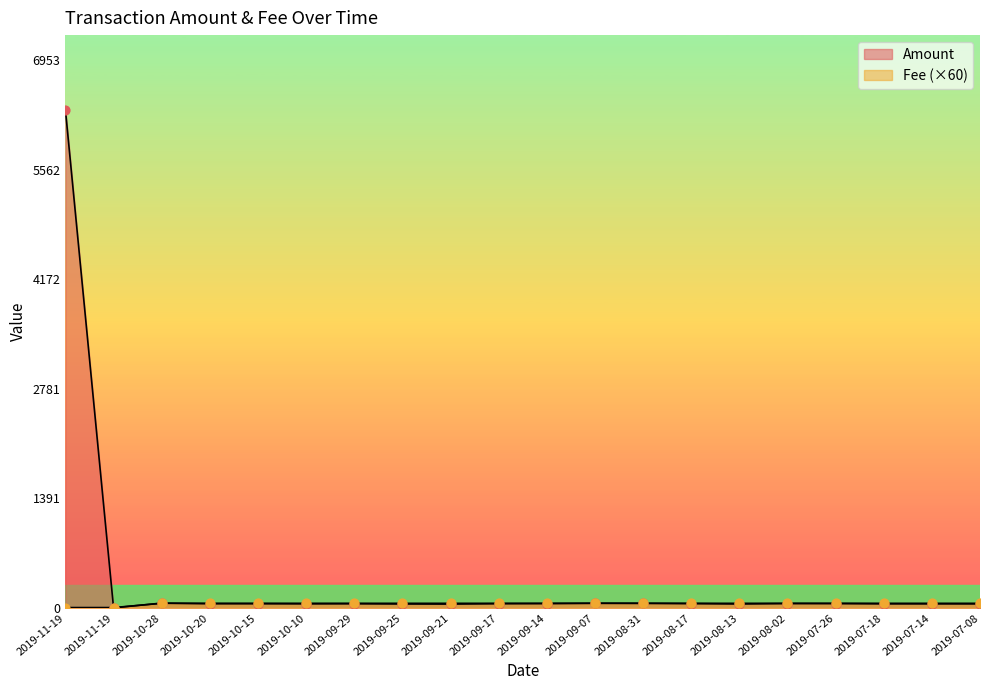

What is the total value across all series at 2019-08-02?

117.1